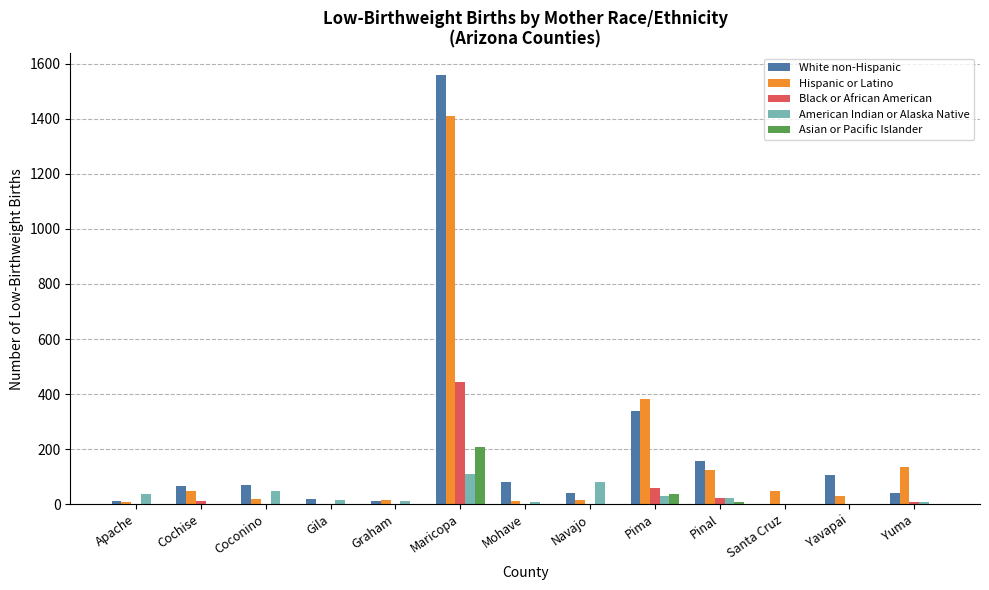

At which category is the sum across all series the highest?

Maricopa